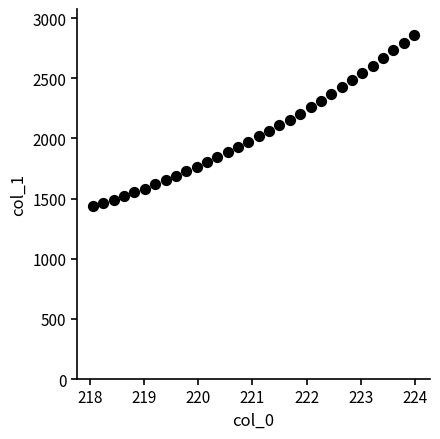

What is the range of Y values (max minus min)?

1427.0